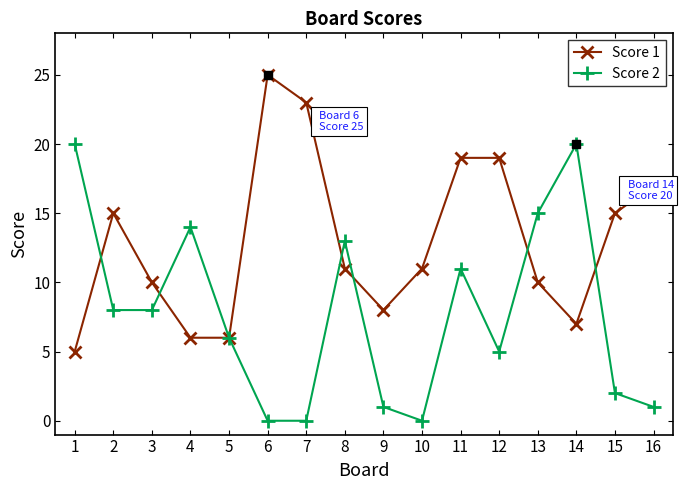

Which series changed the most between 4 and 8?

Score 1